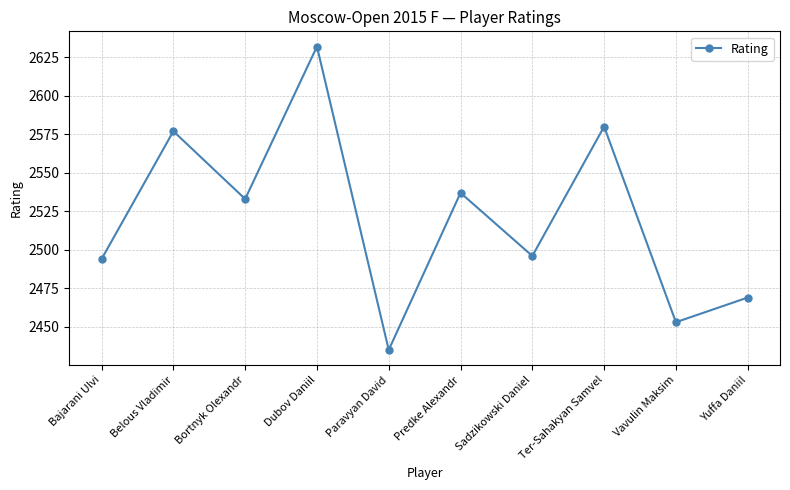

List the labels in order of value, smallest first.

Paravyan David, Vavulin Maksim, Yuffa Daniil, Bajarani Ulvi, Sadzikowski Daniel, Bortnyk Olexandr, Predke Alexandr, Belous Vladimir, Ter-Sahakyan Samvel, Dubov Daniil